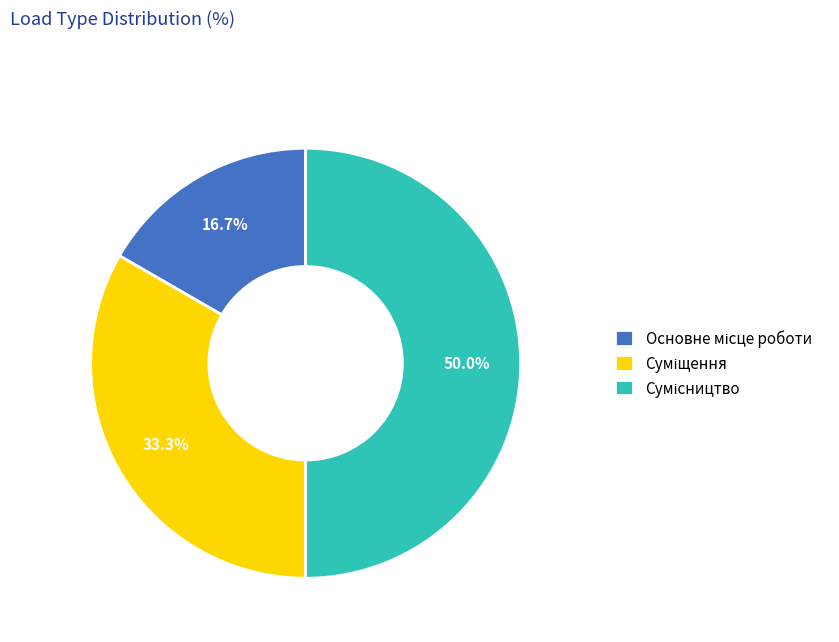

Between Суміщення and Основне місце роботи, which is larger?

Суміщення